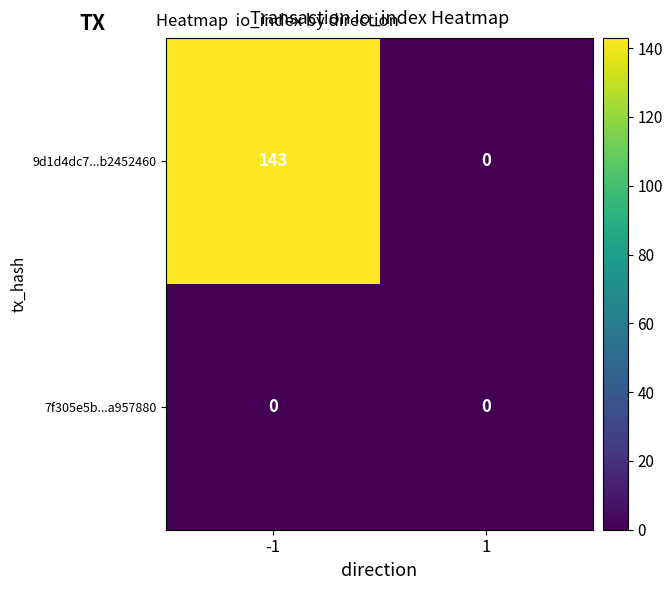

What is the maximum value shown in the chart?

143